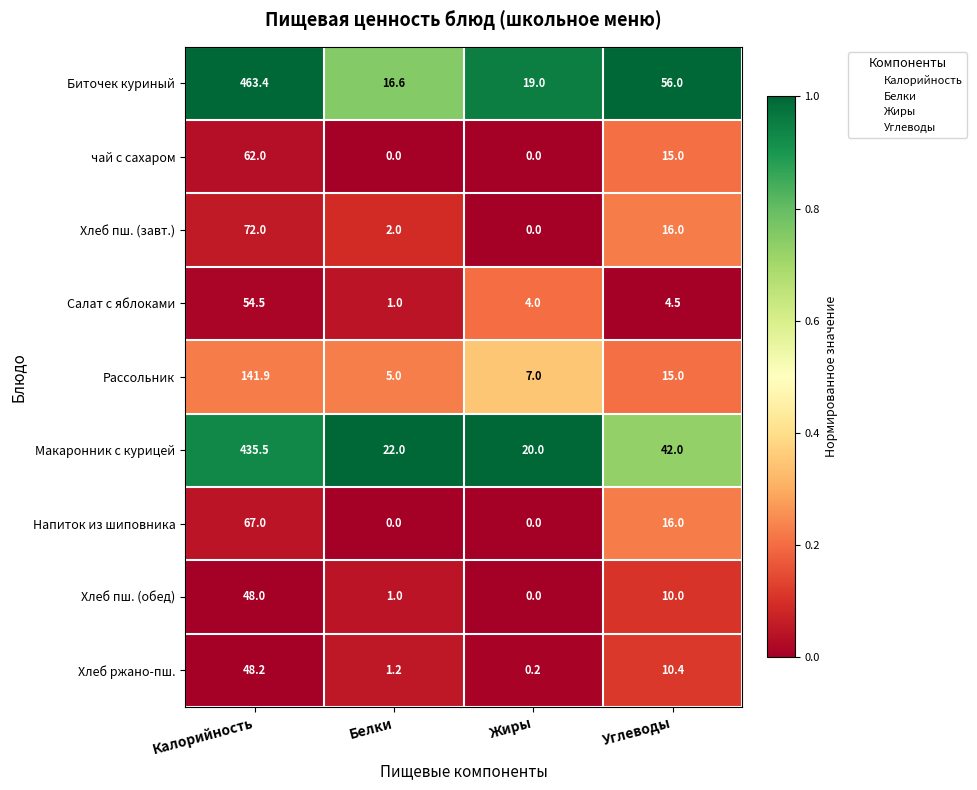

The Биточек куриный series shows 463.4 at Калорийность. True or false?

True